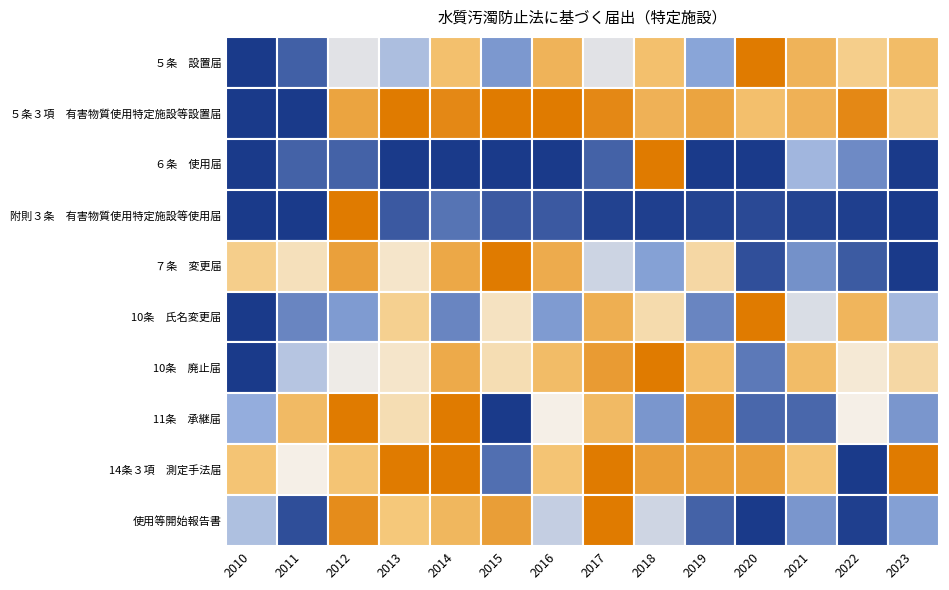

What is the maximum value shown in the chart?

203